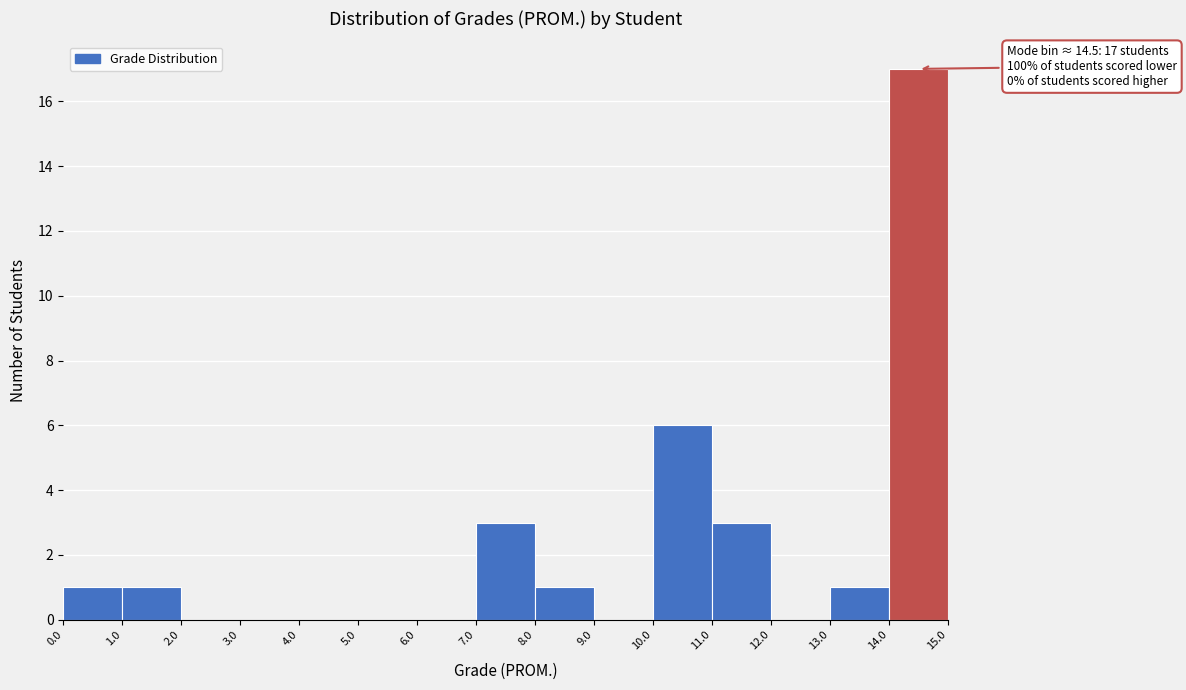

Over which range of the x-axis is the bar tallest?

14.0 to 15.0